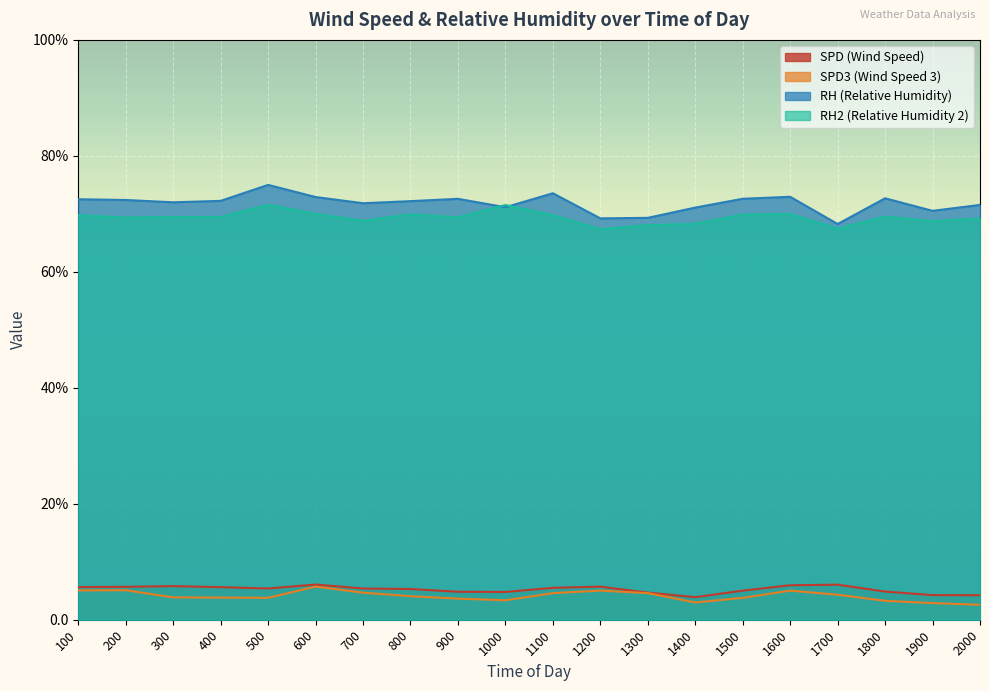

Which series has the widest spread of values?

RH (Relative Humidity)